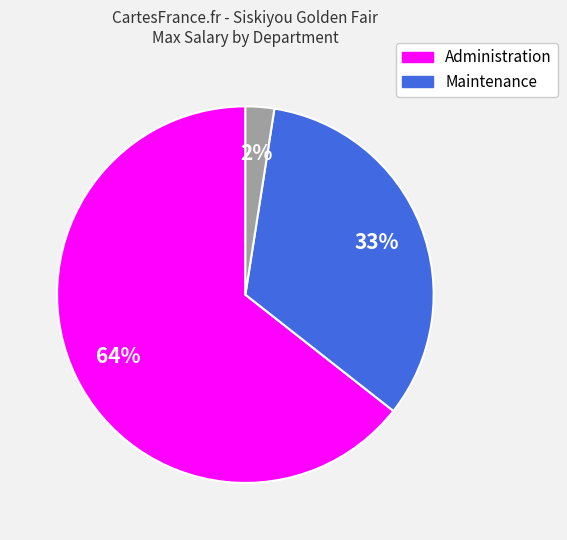

To the nearest percent, what is the average slice percentage?

33%